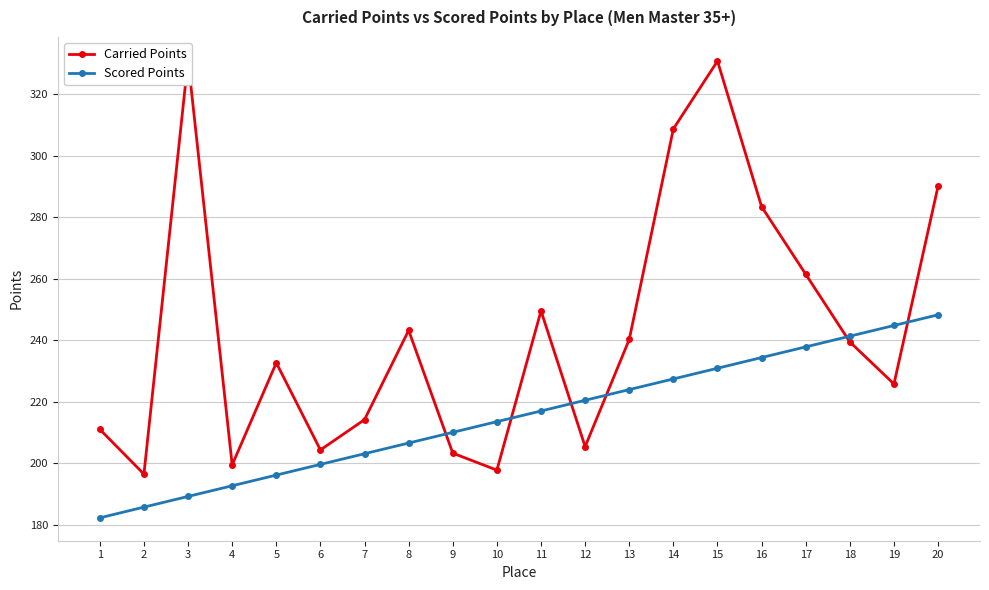

True or false: Scored Points has a value of 388.8 at 20.

False